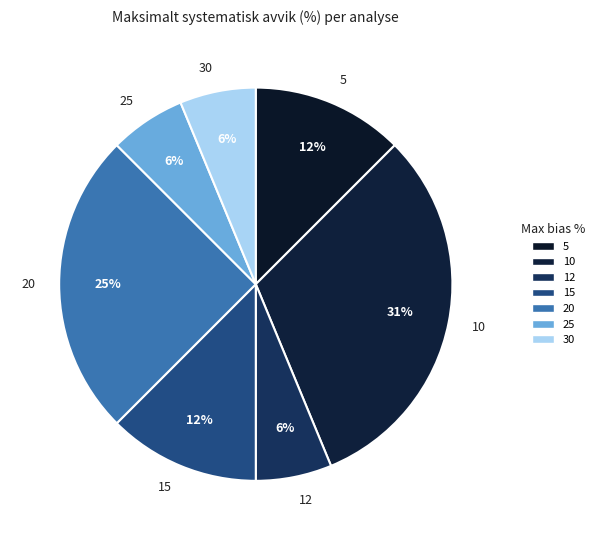

Does any single category account for the majority?

No